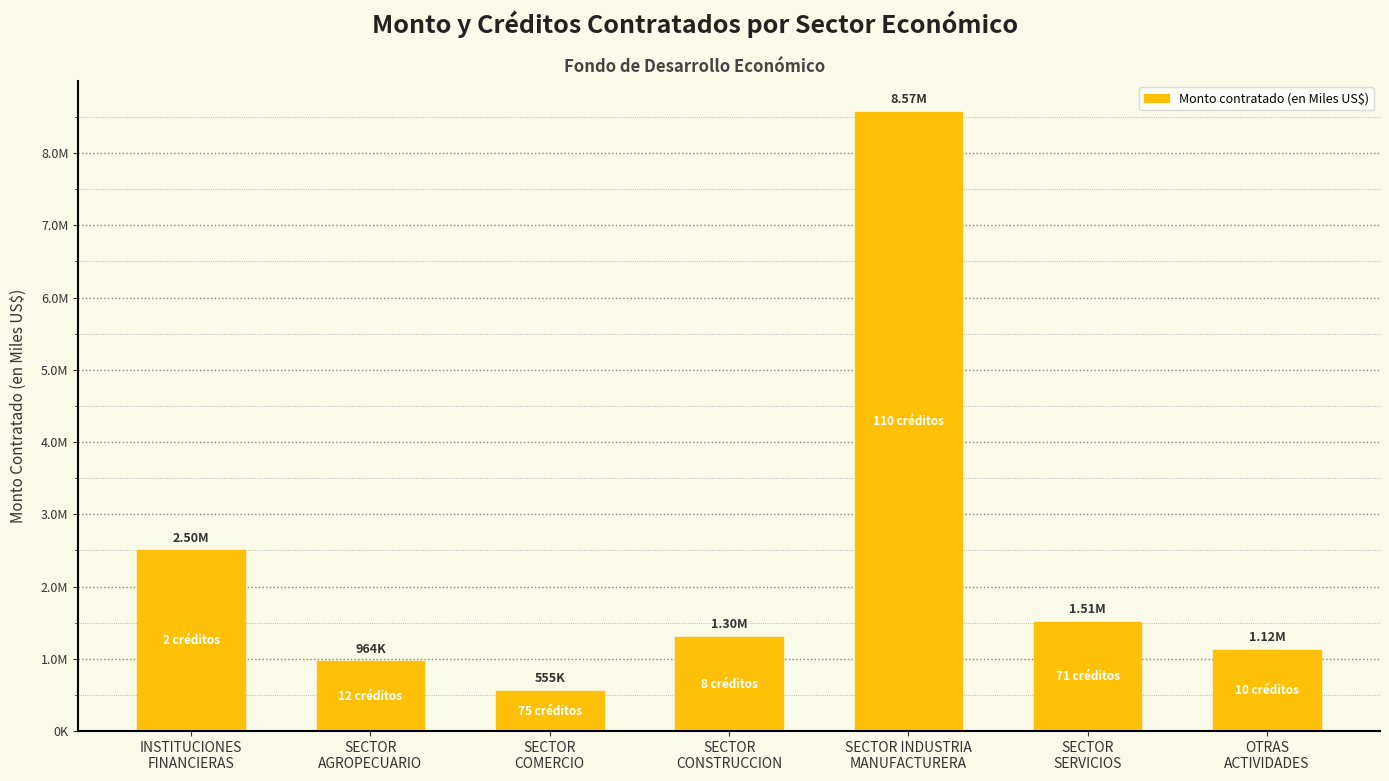

What is the label of the 5th bar from the right?

SECTOR
COMERCIO